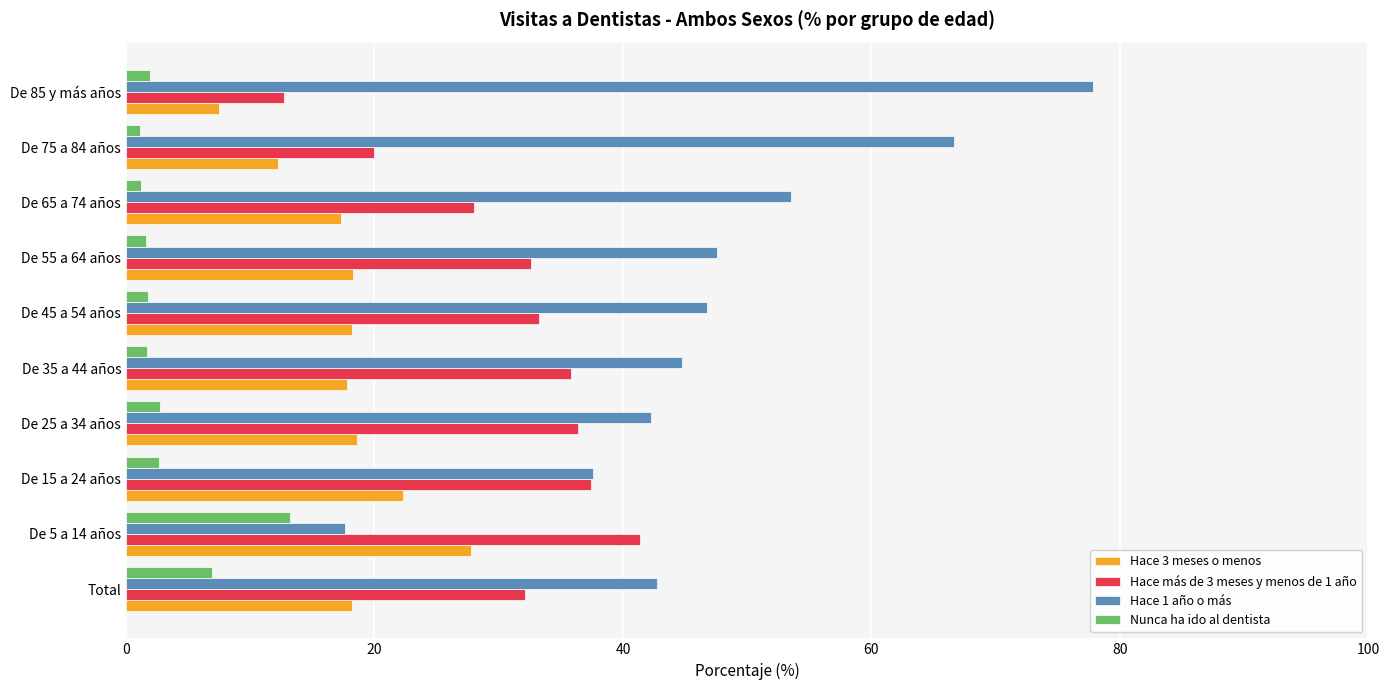

At which category does the chart reach its peak across all series?

De 85 y más años